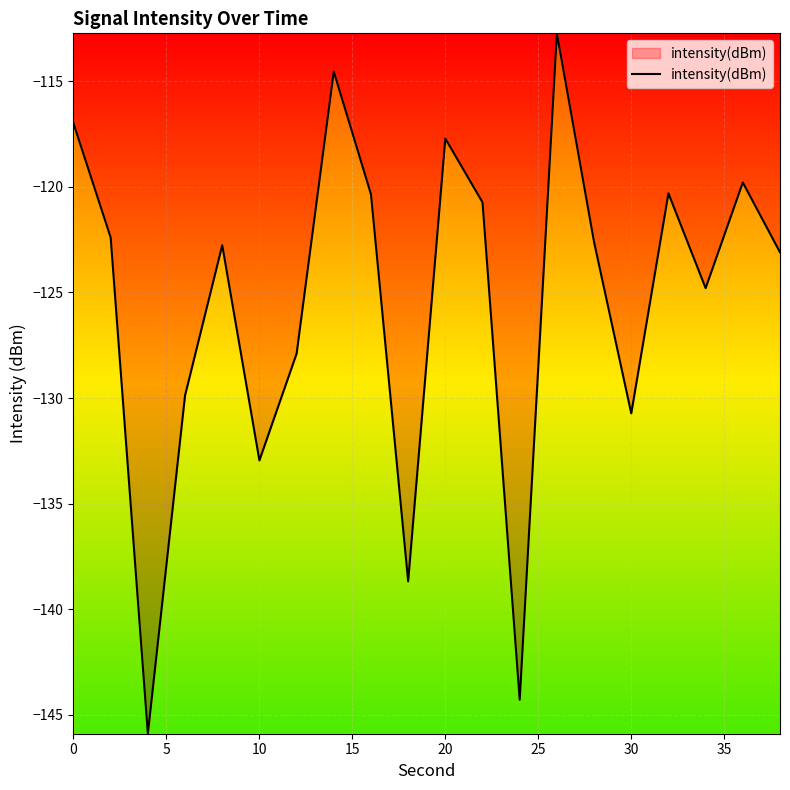

What is the minimum value shown in the chart?

-145.9